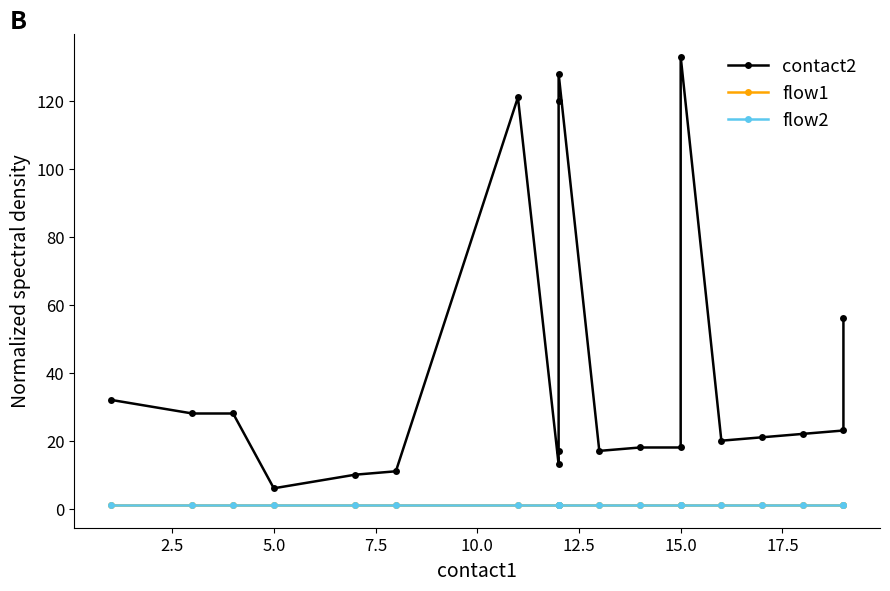

Reading left to right, extract all data points from this chart.

contact2: 32	28	28	6	10	11	121	13	17	120	128	17	18	18	133	20	21	22	23	56
flow1: 1	1	1	1	1	1	1	1	1	1	1	1	1	1	1	1	1	1	1	1
flow2: 1	1	1	1	1	1	1	1	1	1	1	1	1	1	1	1	1	1	1	1